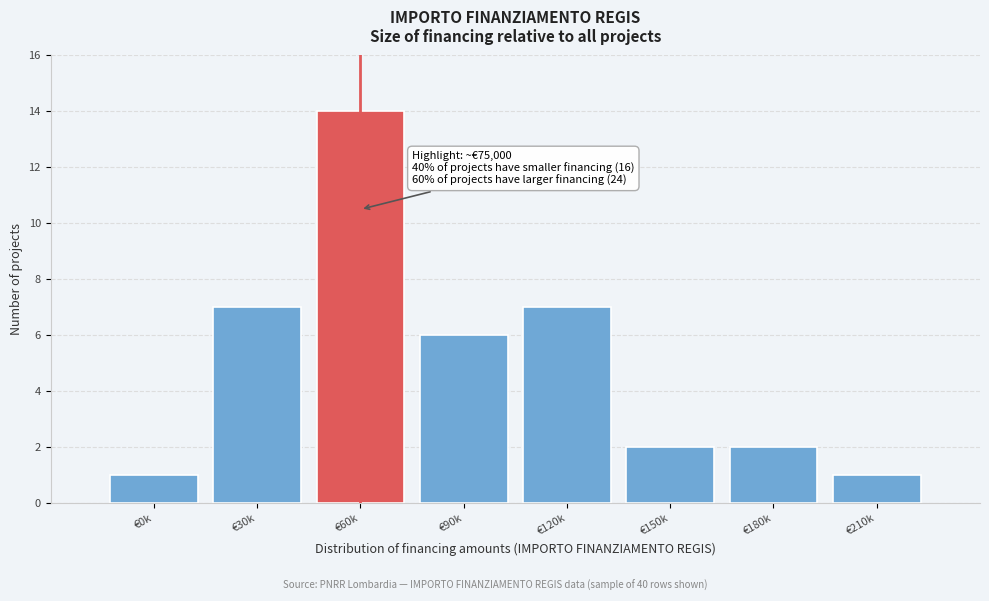

Reading left to right, what are all the values shown in this chart?

€0k=1	€30k=7	€60k=14	€90k=6	€120k=7	€150k=2	€180k=2	€210k=1